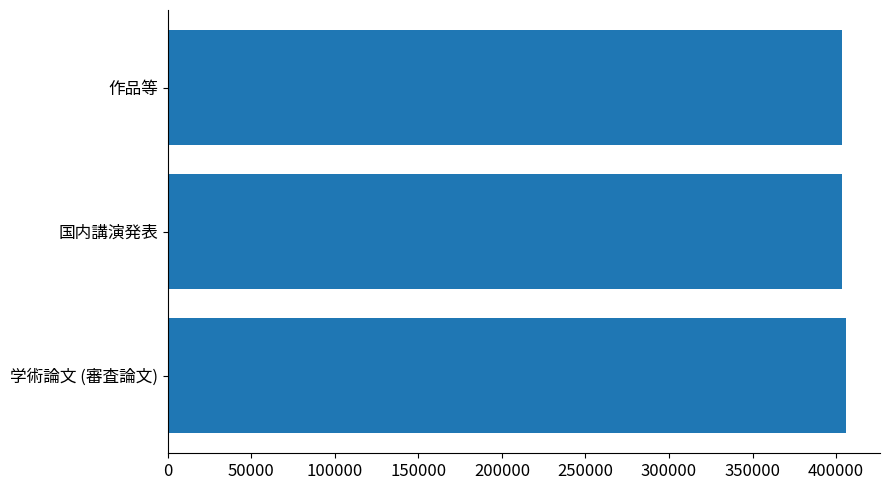

True or false: the data shows 403279 at 作品等.

True